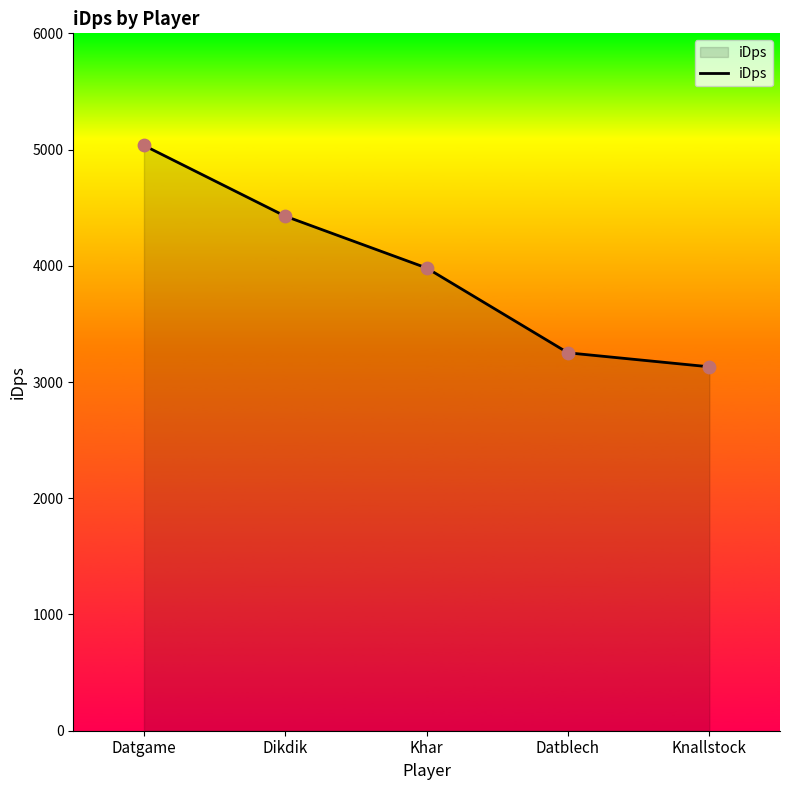

Approximately how many times larger is the value at Khar compared to Datgame?

0.8